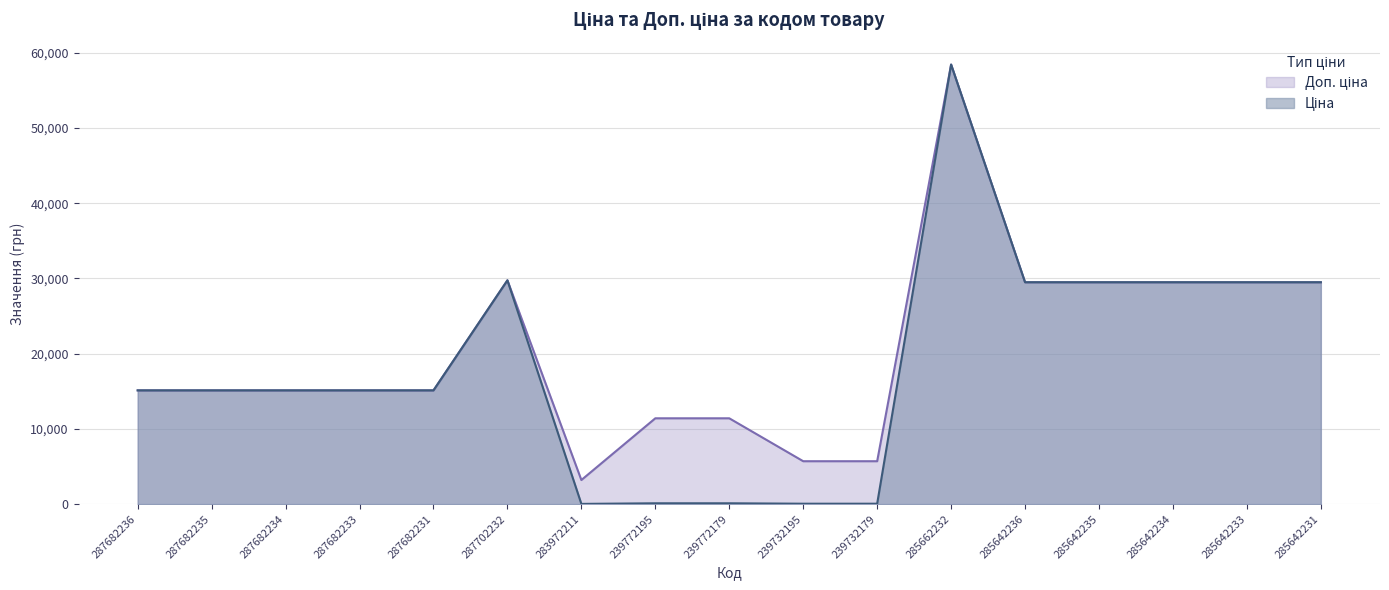

Reading left to right, extract all data points from this chart.

Ціна: 287682236=15120.0	287682235=15120.0	287682234=15120.0	287682233=15120.0	287682231=15120.0	287702232=29747.2	283972211=32.0	239772195=114.1	239772179=114.1	239732195=57.0	239732179=57.0	285662232=58426.5	285642236=29491.5	285642235=29491.5	285642234=29491.5	285642233=29491.5	285642231=29491.5
Доп. ціна: 287682236=15120.0	287682235=15120.0	287682234=15120.0	287682233=15120.0	287682231=15120.0	287702232=29747.2	283972211=3205.0	239772195=11410.0	239772179=11410.0	239732195=5705.0	239732179=5705.0	285662232=58426.5	285642236=29491.5	285642235=29491.5	285642234=29491.5	285642233=29491.5	285642231=29491.5